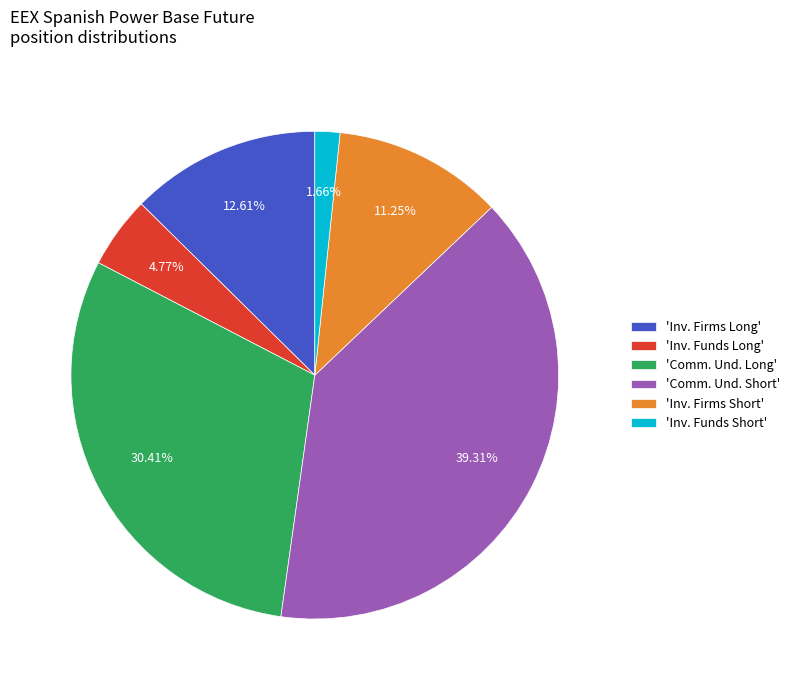

How many segments does this pie chart have?

6